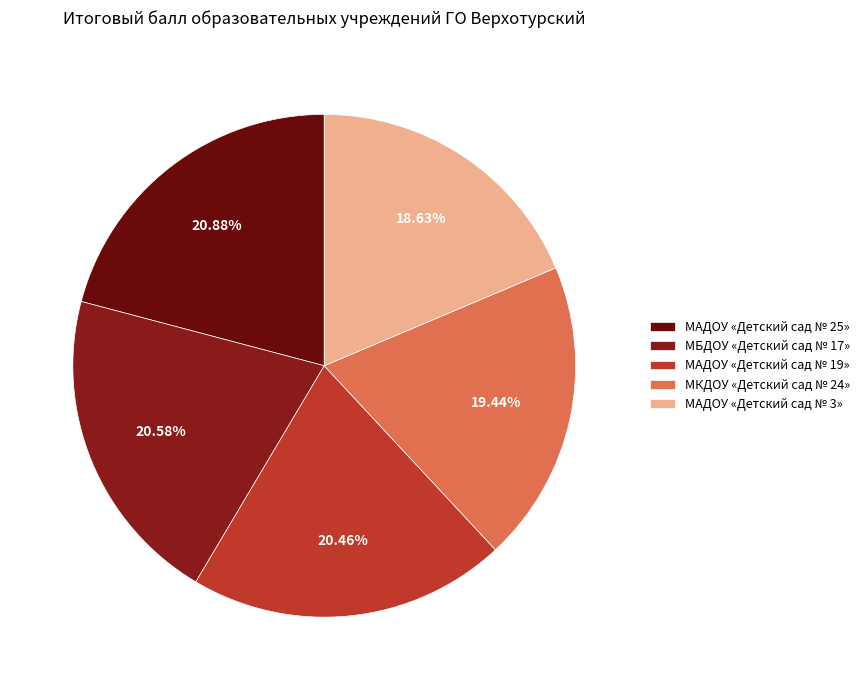

Rank the categories by value from highest to lowest.

МАДОУ «Детский сад № 25», МБДОУ «Детский сад № 17», МАДОУ «Детский сад № 19», МКДОУ «Детский сад № 24», МАДОУ «Детский сад № 3»